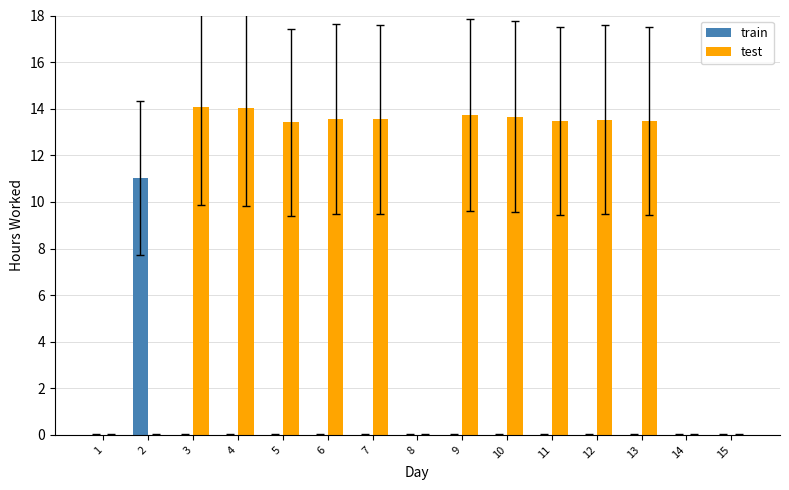

Where does the test series first go above 13?

3